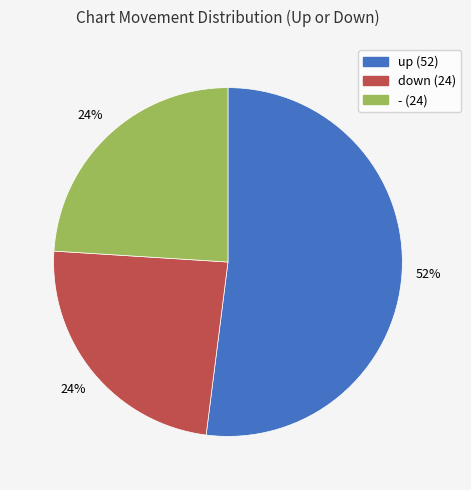

Between up and down, which is larger?

up